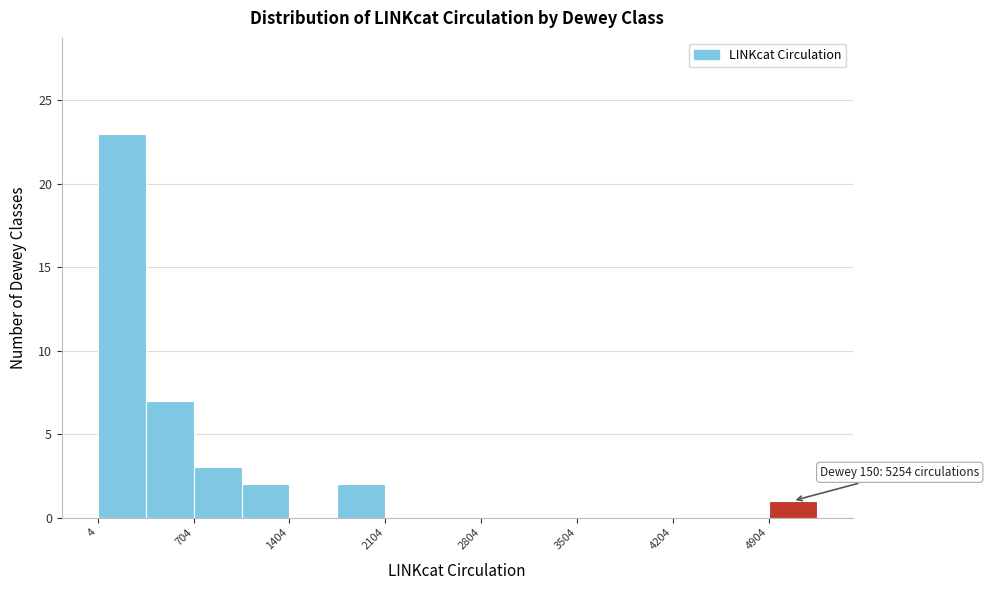

Around what value on the x-axis is the tallest bar? Give the approximate position of its centre, as read against the axis.

200